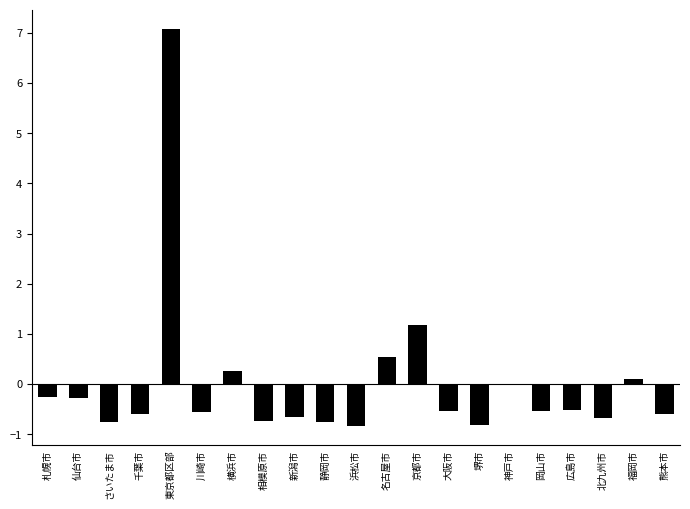

True or false: the data shows -0.5 at 堺市.

False